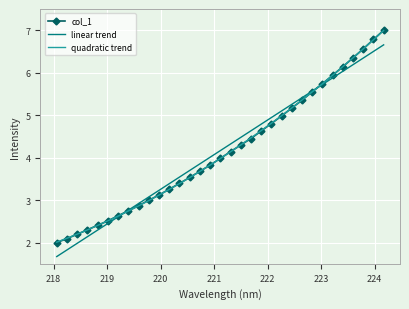

What is the smallest value displayed?

1.7